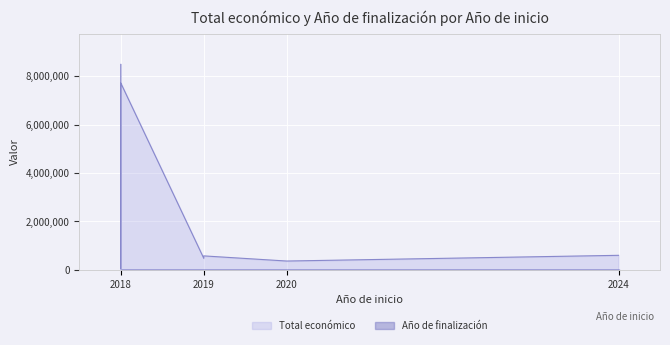

Reading left to right, transcribe all the data shown in this chart.

Total económico: 2024=599262	2018=8484999	2020=363424	2018=42845	2019=480156	2019=575833	2018=7717171
Año de finalización: 2024=2026	2018=0	2020=2023	2018=0	2019=2021	2019=2021	2018=2018